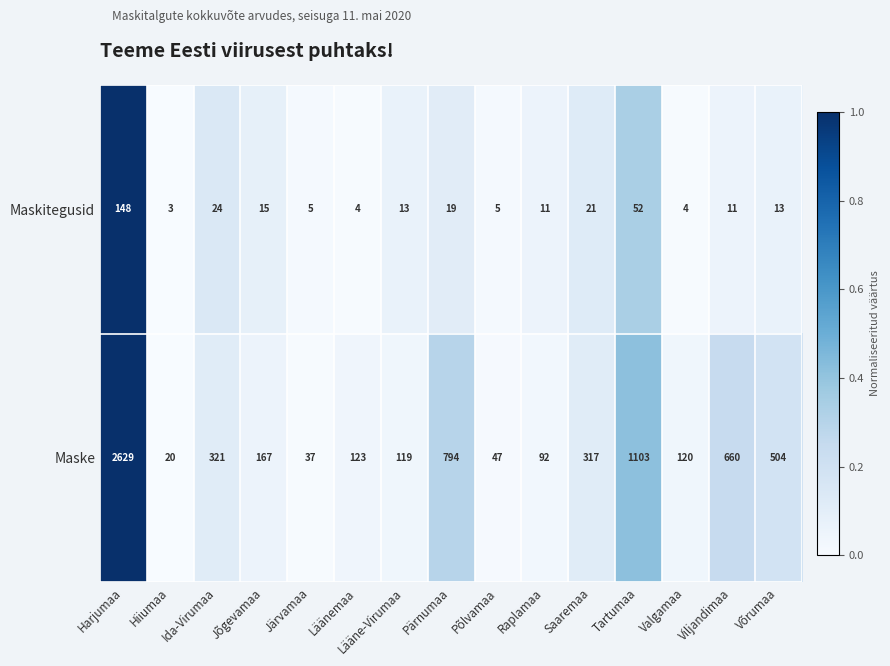

The value of Maske at Järvamaa is 66. True or false?

False